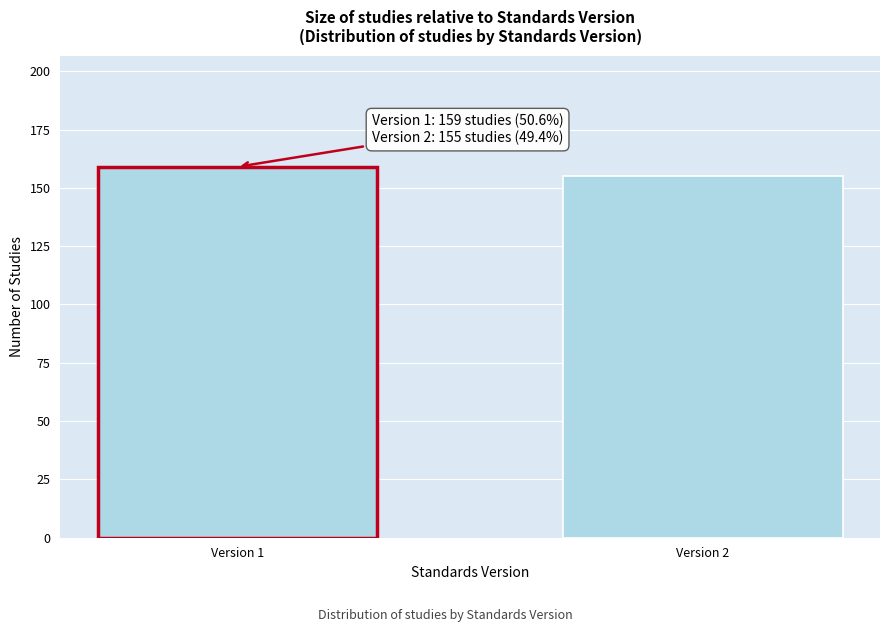

Reading left to right, extract all data points from this chart.

Version 1=159	Version 2=155